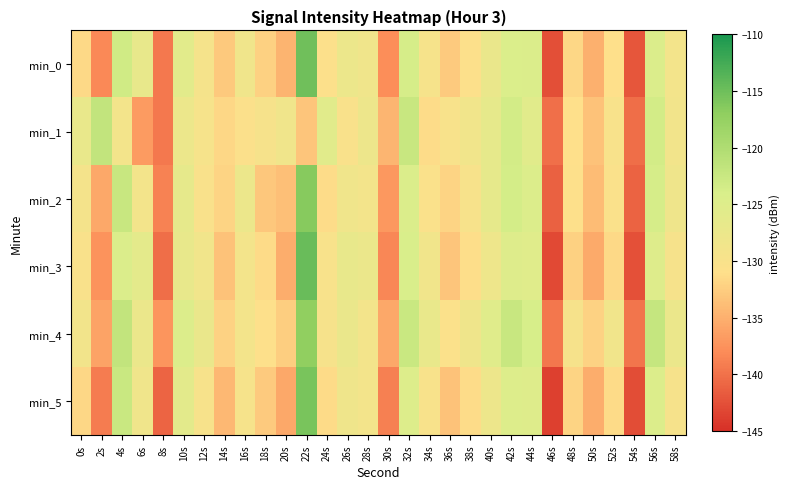

Reading left to right, list all the values displayed in this chart.

min_0: 0s=-131.5	2s=-138.3	4s=-123.2	6s=-127.0	8s=-139.5	10s=-125.8	12s=-129.3	14s=-132.9	16s=-128.6	18s=-132.3	20s=-134.7	22s=-115.2	24s=-130.8	26s=-127.7	28s=-128.4	30s=-137.9	32s=-123.7	34s=-129.5	36s=-132.7	38s=-130.6	40s=-127.3	42s=-124.4	44s=-124.5	46s=-142.6	48s=-131.7	50s=-134.9	52s=-131.0	54s=-142.0	56s=-124.5	58s=-129.1
min_1: 0s=-127.2	2s=-121.8	4s=-129.0	6s=-136.7	8s=-139.5	10s=-127.8	12s=-129.5	14s=-131.7	16s=-130.6	18s=-129.6	20s=-128.4	22s=-133.2	24s=-125.7	26s=-130.1	28s=-127.9	30s=-134.6	32s=-122.3	34s=-131.2	36s=-129.9	38s=-128.7	40s=-126.5	42s=-123.5	44s=-125.7	46s=-140.1	48s=-131.0	50s=-133.5	52s=-129.9	54s=-140.2	56s=-123.5	58s=-128.8
min_2: 0s=-129.2	2s=-135.7	4s=-122.3	6s=-128.9	8s=-138.8	10s=-126.5	12s=-130.1	14s=-132.0	16s=-127.7	18s=-133.0	20s=-133.8	22s=-116.5	24s=-131.2	26s=-128.5	28s=-129.1	30s=-137.0	32s=-124.6	34s=-130.3	36s=-131.9	38s=-129.8	40s=-126.4	42s=-123.6	44s=-124.7	46s=-141.2	48s=-130.9	50s=-134.0	52s=-130.2	54s=-141.1	56s=-123.7	58s=-128.2
min_3: 0s=-130.1	2s=-137.5	4s=-124.6	6s=-126.2	8s=-140.3	10s=-127.0	12s=-128.7	14s=-133.5	16s=-129.1	18s=-131.5	20s=-135.2	22s=-114.7	24s=-130.0	26s=-126.9	28s=-127.6	30s=-138.3	32s=-124.1	34s=-128.7	36s=-133.2	38s=-131.1	40s=-128.0	42s=-125.1	44s=-125.3	46s=-143.0	48s=-132.2	50s=-135.5	52s=-131.6	54s=-142.5	56s=-125.0	58s=-129.7
min_4: 0s=-128.8	2s=-136.0	4s=-121.9	6s=-127.6	8s=-137.2	10s=-124.7	12s=-127.2	14s=-132.0	16s=-128.9	18s=-130.8	20s=-132.5	22s=-117.0	24s=-129.7	26s=-127.3	28s=-128.9	30s=-135.7	32s=-122.5	34s=-127.1	36s=-130.5	38s=-128.2	40s=-125.4	42s=-122.3	44s=-123.9	46s=-139.6	48s=-129.6	50s=-132.1	52s=-128.7	54s=-139.8	56s=-122.1	58s=-127.5
min_5: 0s=-131.7	2s=-139.2	4s=-122.5	6s=-128.3	8s=-141.0	10s=-126.1	12s=-129.8	14s=-134.2	16s=-129.5	18s=-132.8	20s=-135.7	22s=-115.7	24s=-131.5	26s=-128.2	28s=-129.0	30s=-138.9	32s=-124.9	34s=-130.0	36s=-133.5	38s=-131.2	40s=-127.9	42s=-124.8	44s=-125.0	46s=-143.7	48s=-131.9	50s=-135.2	52s=-131.5	54s=-142.8	56s=-124.7	58s=-129.6